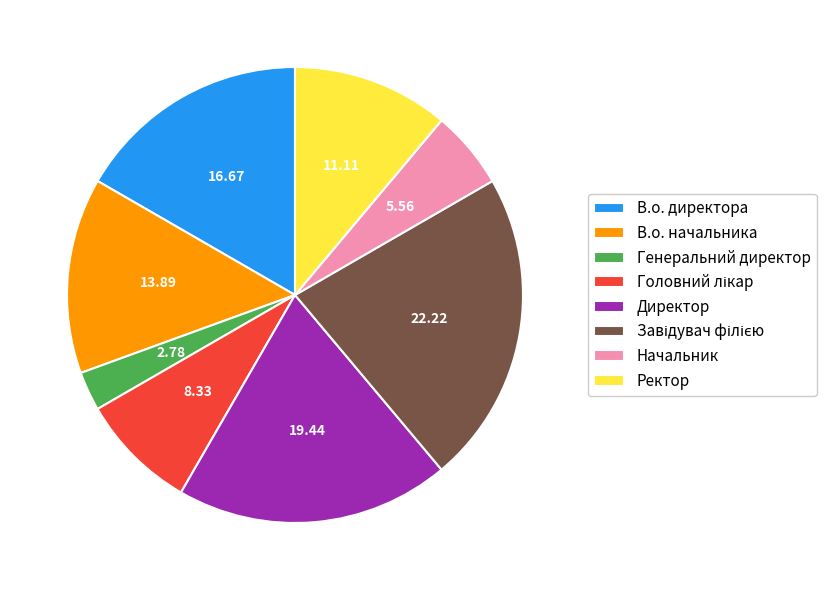

How many segments does this pie chart have?

8